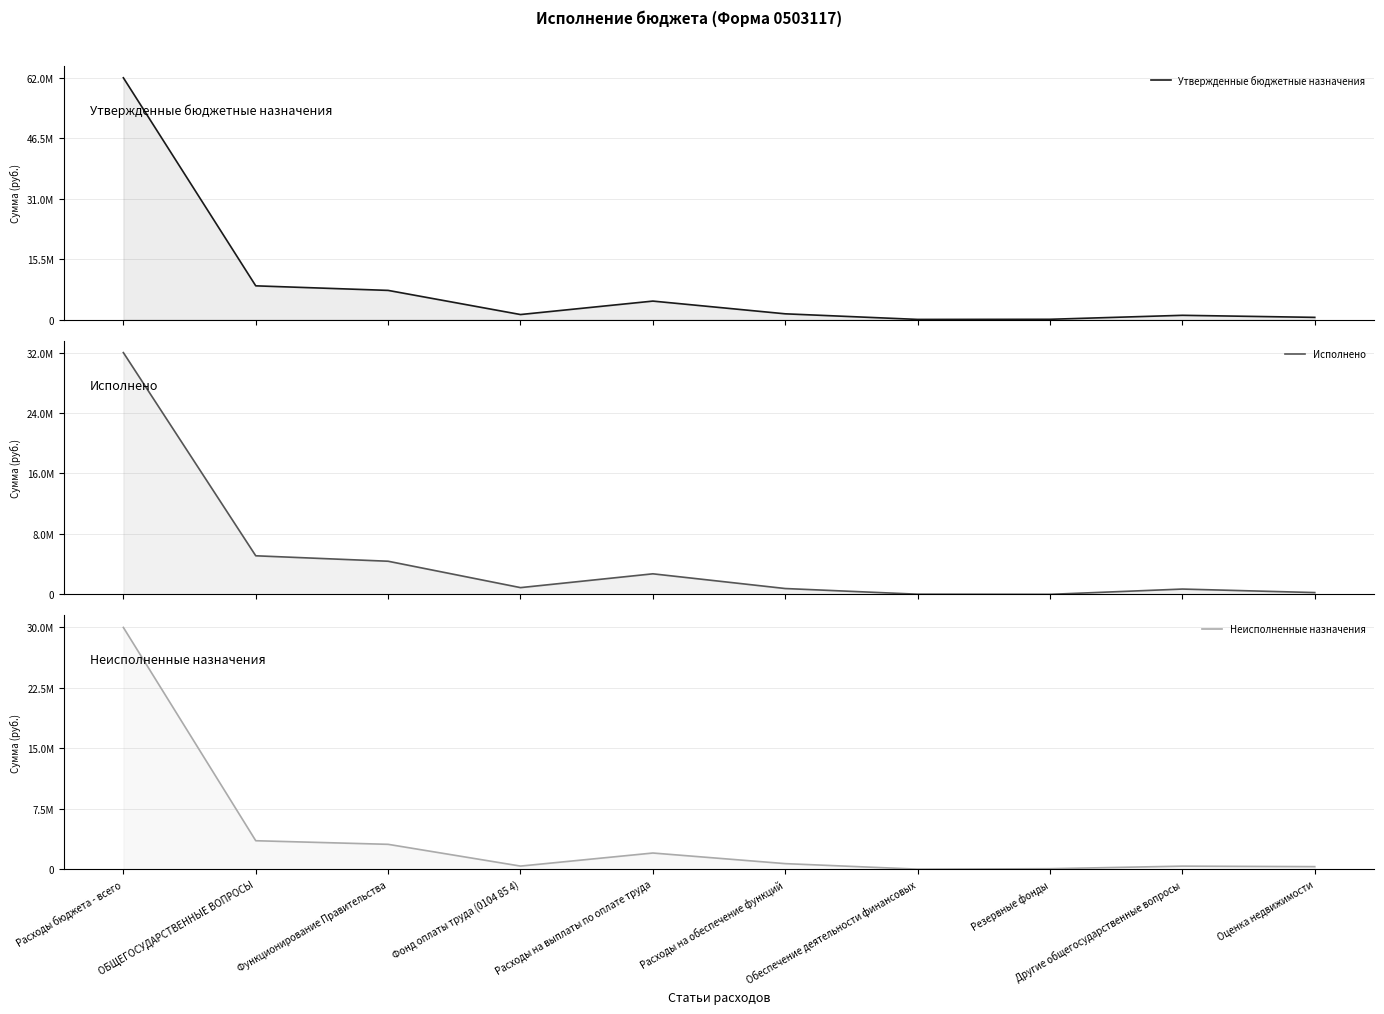

At which category is the sum across all series the highest?

Расходы бюджета - всего